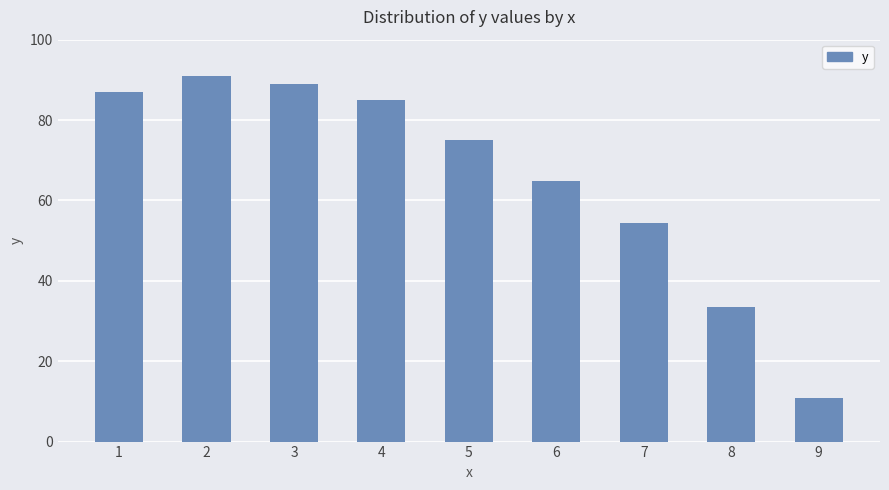

Is it true that the value at 3 is 137.2?

False